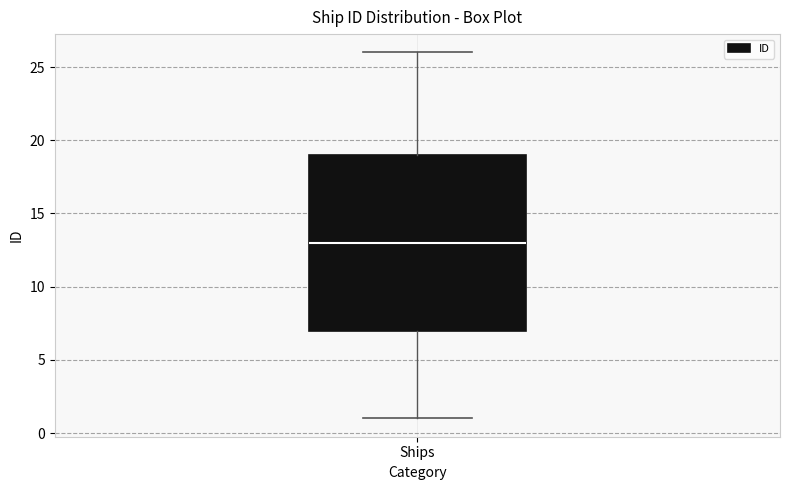

Transcribe this box plot: give where the median line is, the range the box spans, and where the two whiskers end, as read against the y-axis. The values are not printed on the chart, so give them approximately, as read against the axis.

median 13, box 7 to 19, whiskers 1 to 26